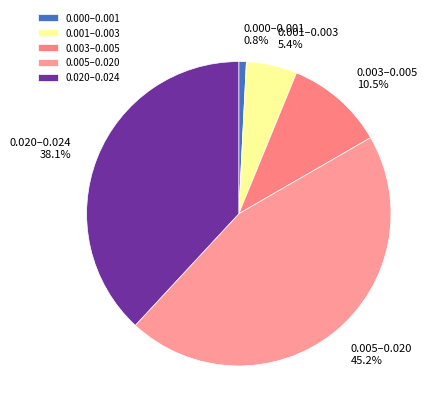

Approximately how many times larger is the value at 0.005–0.020 compared to 0.020–0.024?

1.2